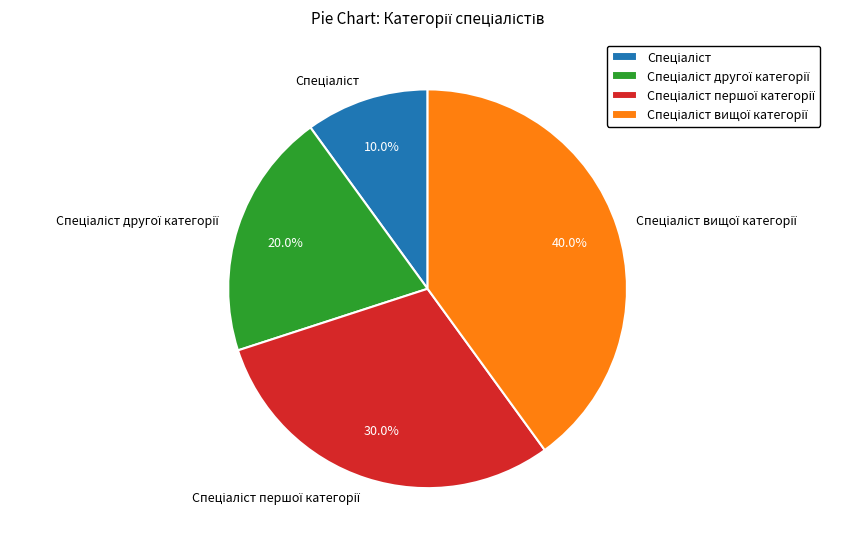

Is there any slice that represents more than half of the pie?

No